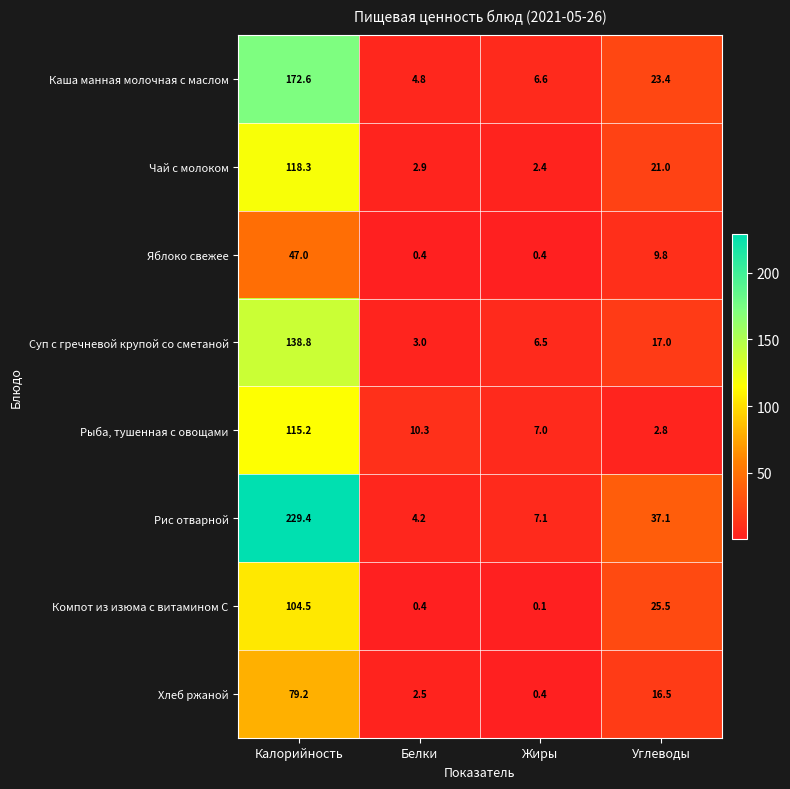

At which label does Яблоко свежее first exceed 9?

Калорийность